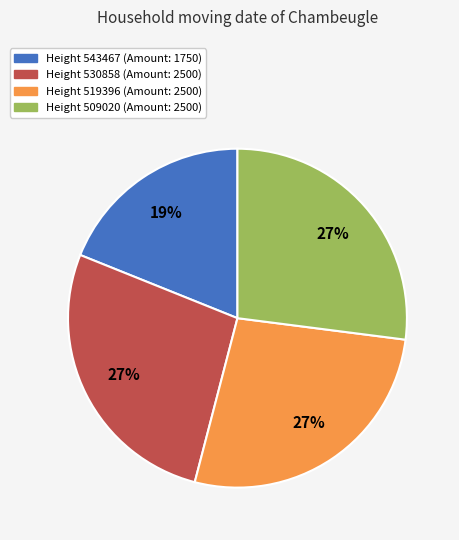

Between Height 519396 (Amount: 2500) and Height 543467 (Amount: 1750), which is larger?

Height 519396 (Amount: 2500)